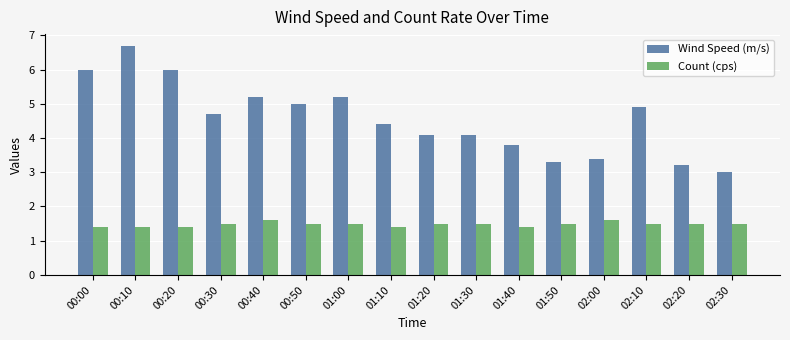

List the series in order of their overall mean, lowest first.

Count (cps), Wind Speed (m/s)